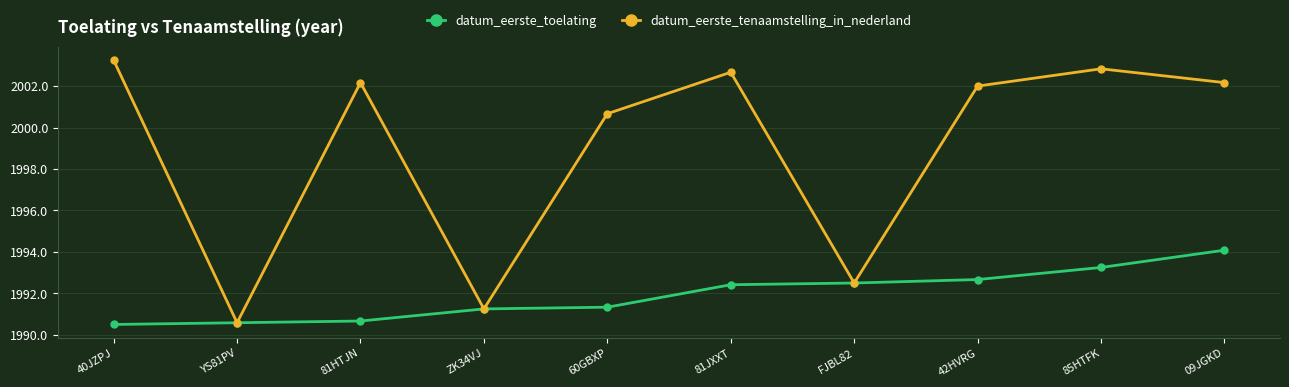

Which series has the widest spread of values?

datum_eerste_tenaamstelling_in_nederland